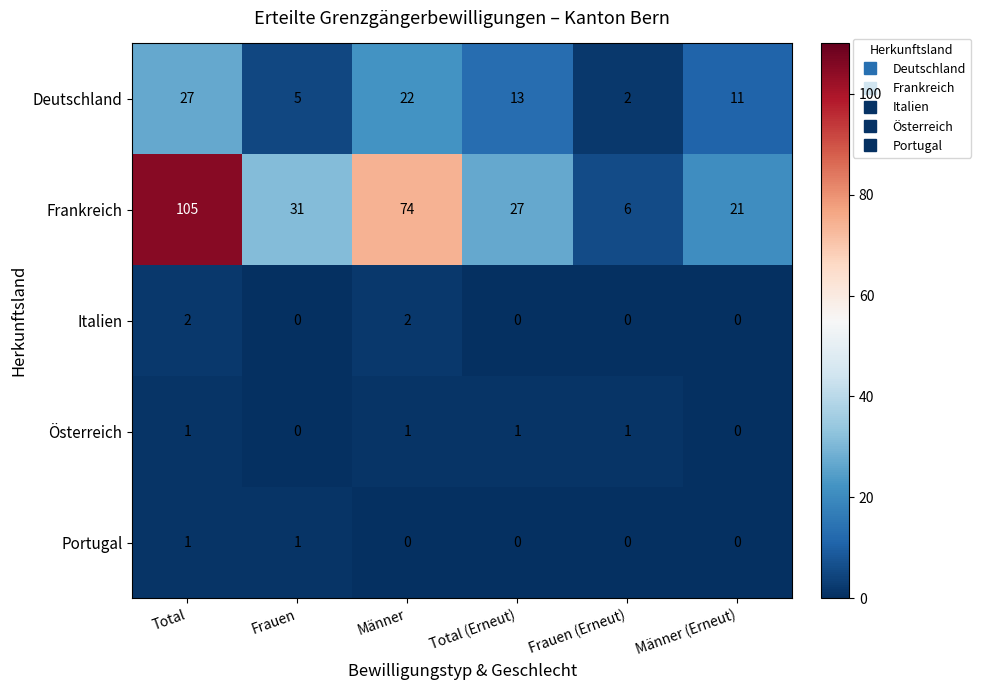

What is the difference between the highest and lowest values at Frauen (Erneut)?

6